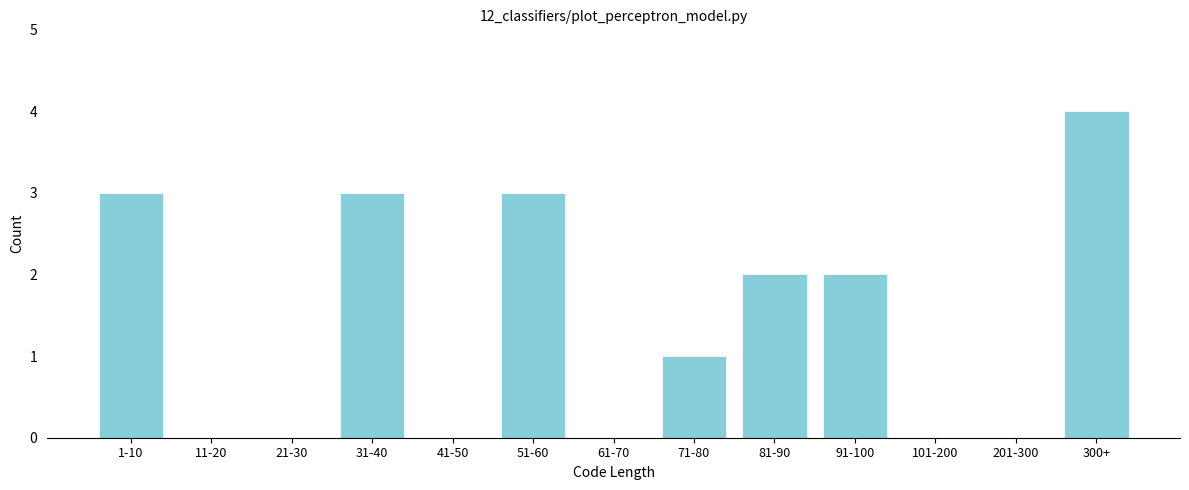

Reading right to left, extract all data points from this chart.

300+=4	201-300=0	101-200=0	91-100=2	81-90=2	71-80=1	61-70=0	51-60=3	41-50=0	31-40=3	21-30=0	11-20=0	1-10=3